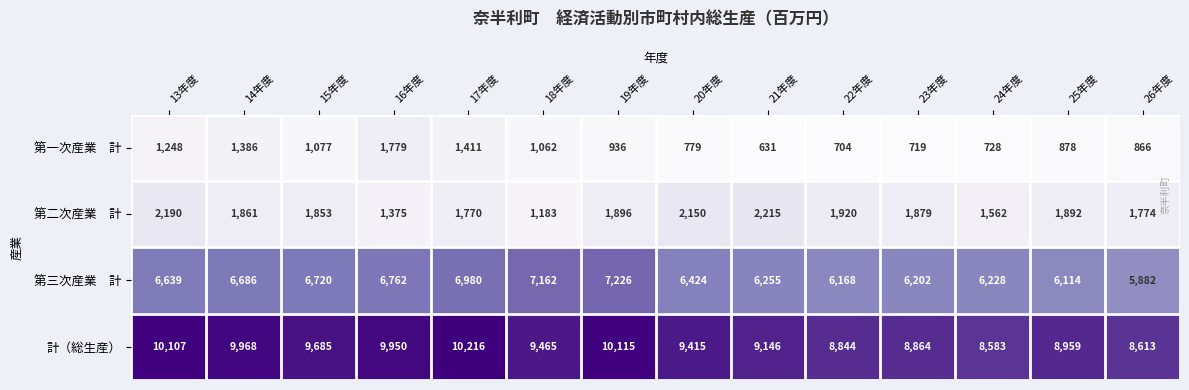

Between 14年度 and 26年度, which series saw the biggest shift?

計（総生産）